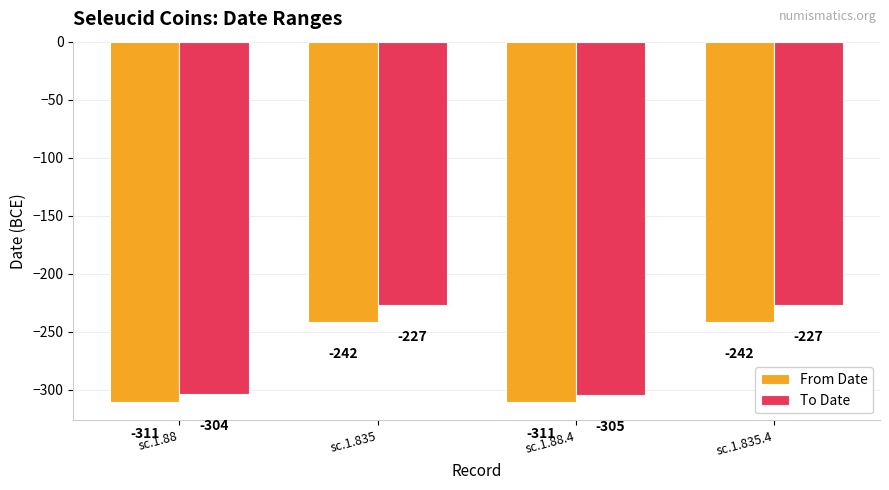

What is the lowest value of the From Date series?

-311